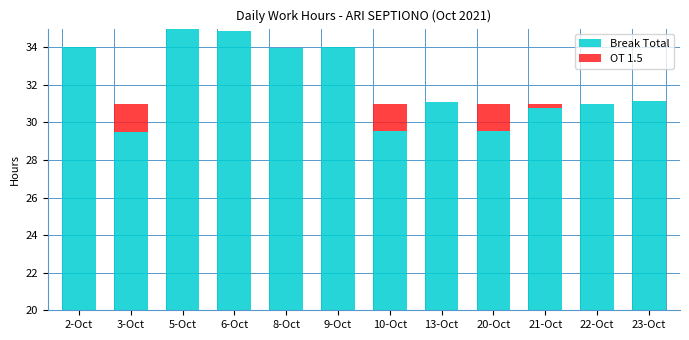

Reading left to right, what are all the values shown in this chart?

Break Total: 2-Oct=14.0	3-Oct=9.5	5-Oct=19.1	6-Oct=14.9	8-Oct=14.0	9-Oct=14.0	10-Oct=9.6	13-Oct=11.1	20-Oct=9.6	21-Oct=10.8	22-Oct=11.0	23-Oct=11.1
OT 1.5: 2-Oct=0.0	3-Oct=1.5	5-Oct=0.0	6-Oct=0.0	8-Oct=0.0	9-Oct=0.0	10-Oct=1.4	13-Oct=0.0	20-Oct=1.5	21-Oct=0.2	22-Oct=0.0	23-Oct=0.0